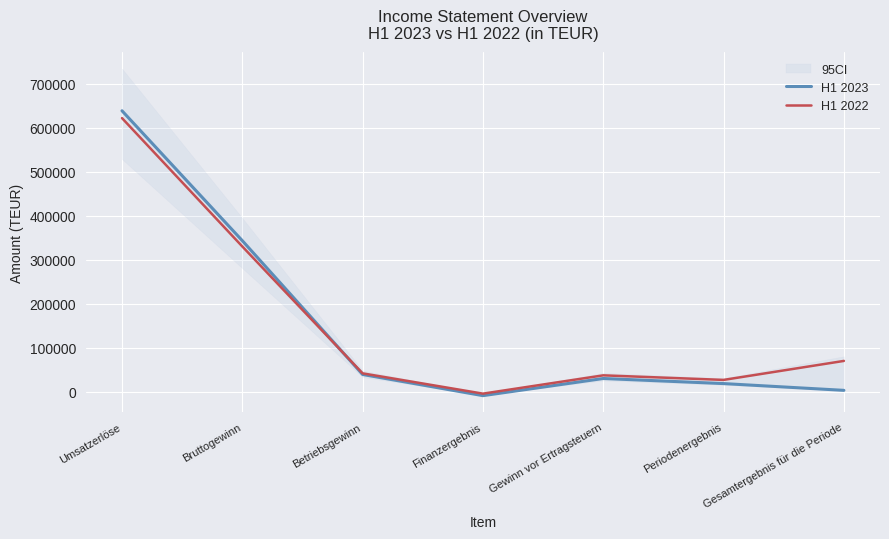

At which category does H1 2022 reach its first local valley?

Finanzergebnis